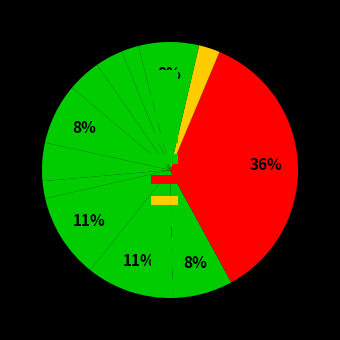

How many slices are in this pie chart?

12